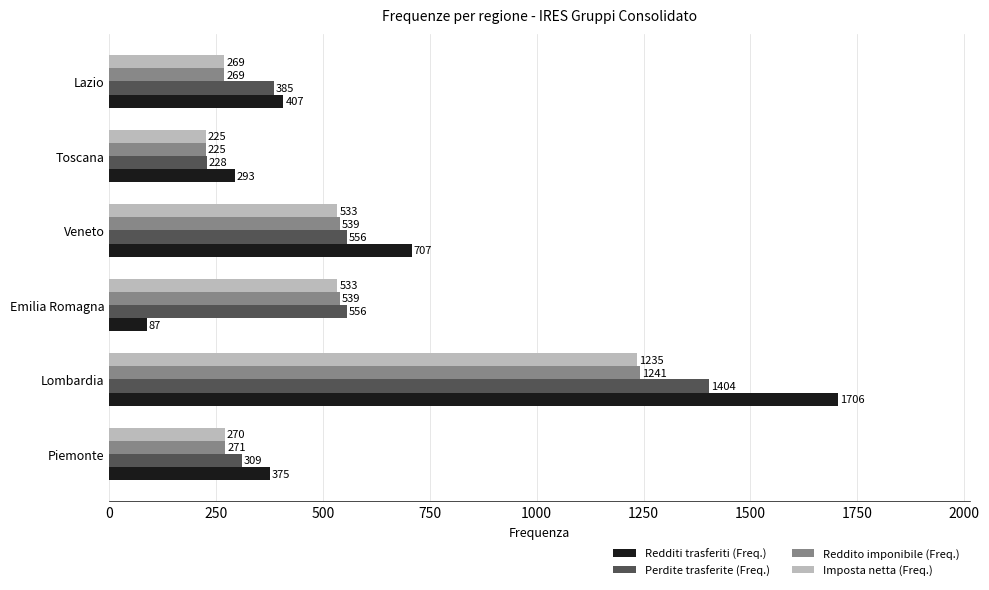

Which series has the largest total across all categories?

Redditi trasferiti (Freq.)